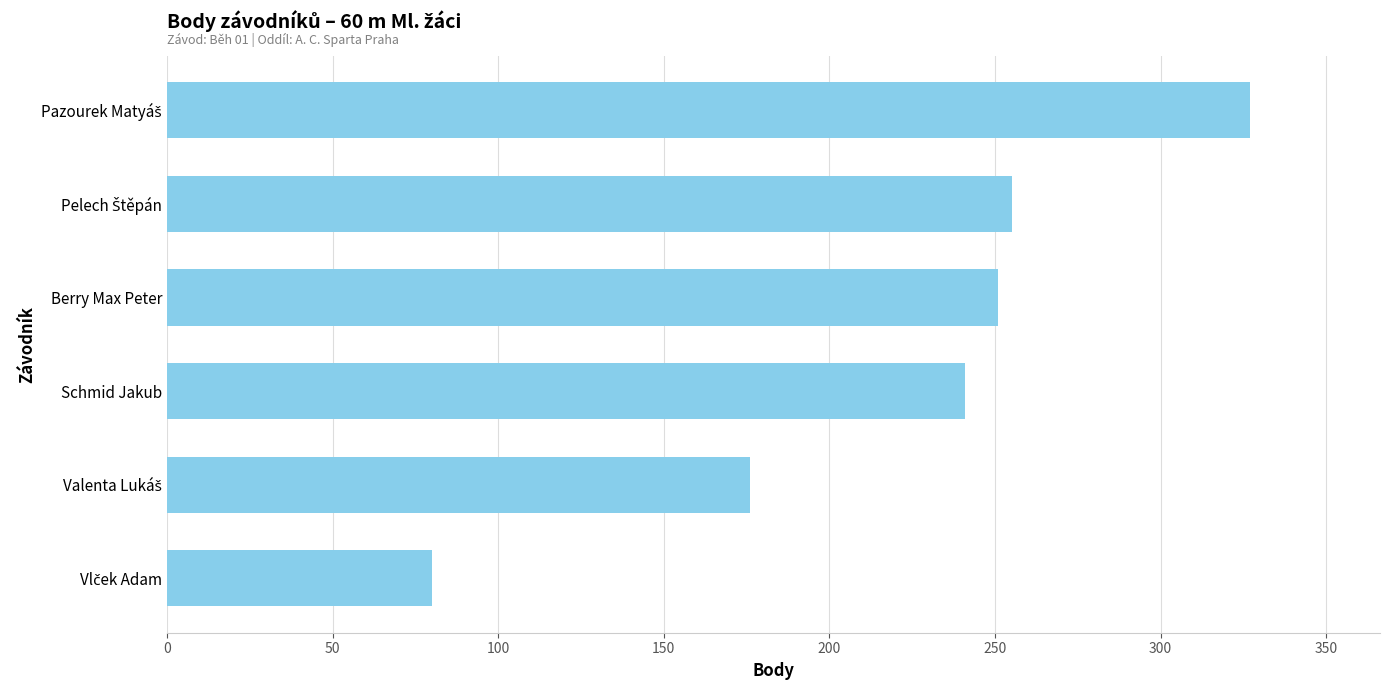

What is the difference between the values at Berry Max Peter and Schmid Jakub?

10